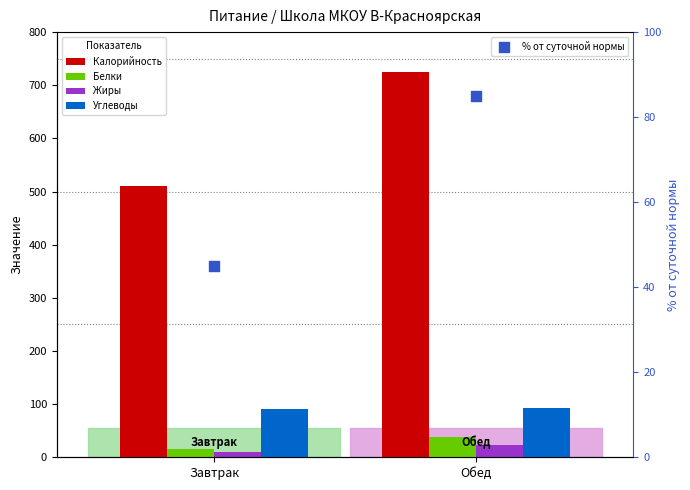

Which series contains the lowest Y value?

Жиры